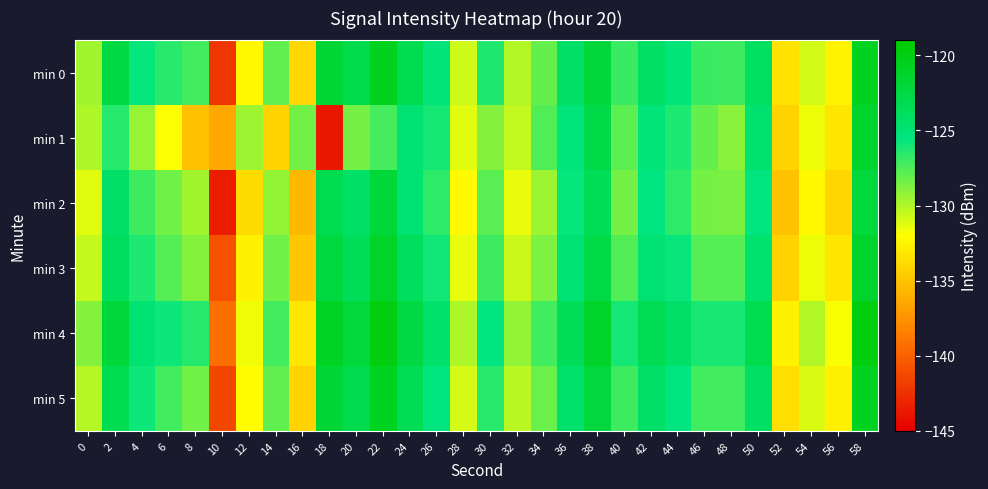

What is the minimum value shown in the chart?

-143.9